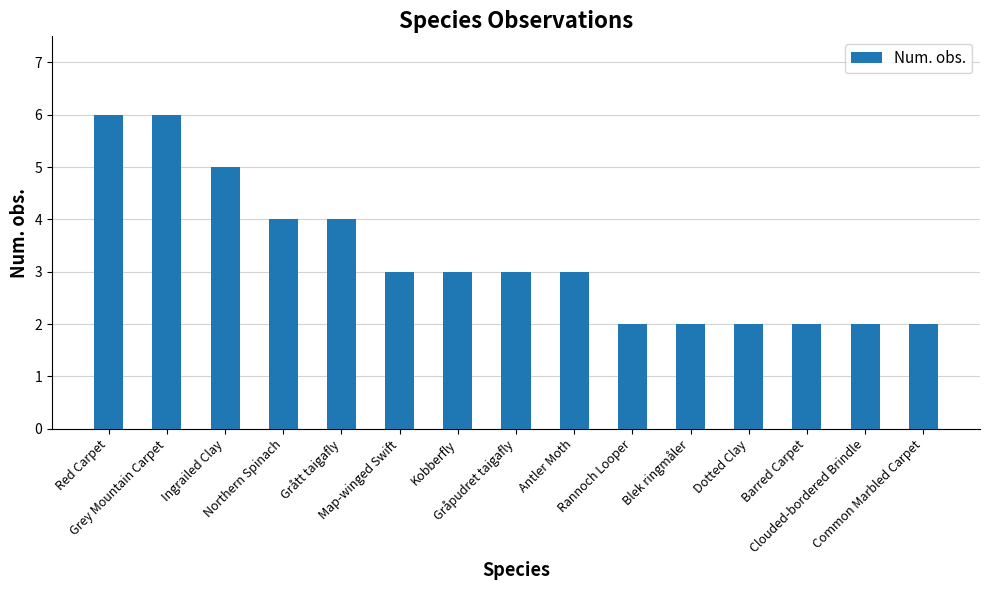

Reading left to right, transcribe all the data shown in this chart.

Red Carpet=6	Grey Mountain Carpet=6	Ingrailed Clay=5	Northern Spinach=4	Grått taigafly=4	Map-winged Swift=3	Kobberfly=3	Gråpudret taigafly=3	Antler Moth=3	Rannoch Looper=2	Blek ringmåler=2	Dotted Clay=2	Barred Carpet=2	Clouded-bordered Brindle=2	Common Marbled Carpet=2